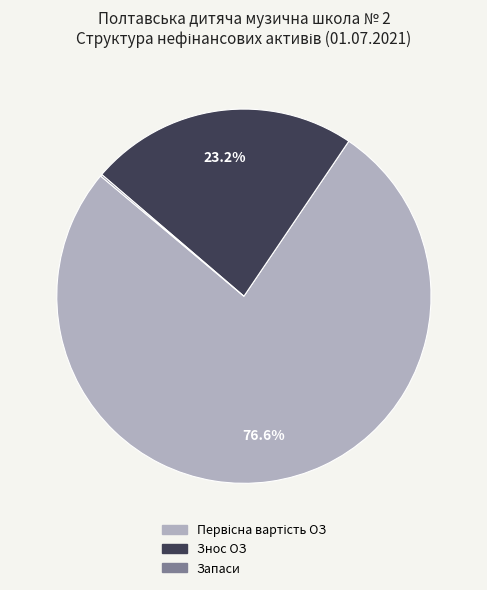

To the nearest percent, what is the difference between the largest and smallest slice percentages?

76%